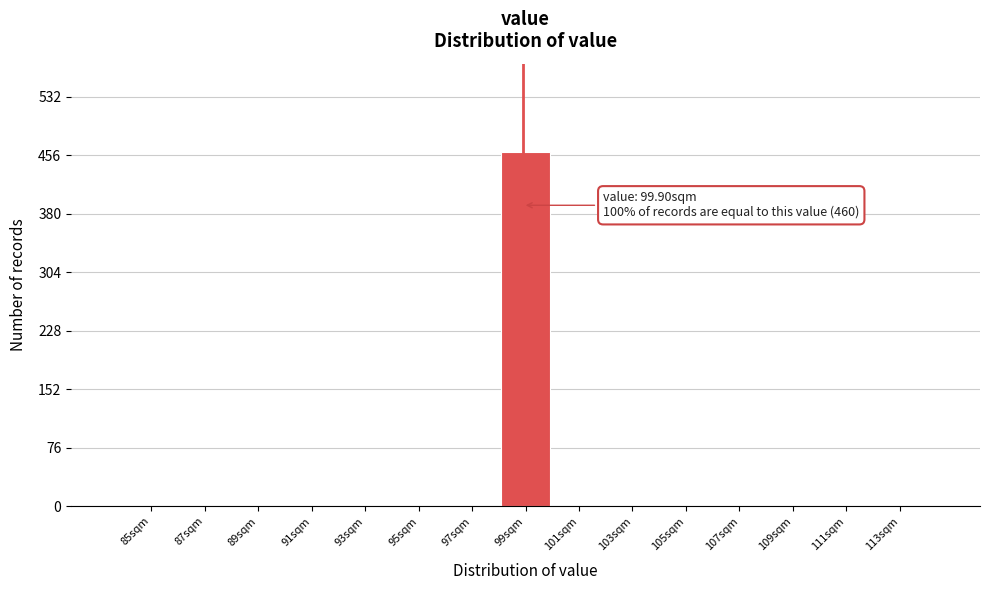

Reading right to left, transcribe all the data shown in this chart.

113sqm=0	111sqm=0	109sqm=0	107sqm=0	105sqm=0	103sqm=0	101sqm=0	99sqm=460	97sqm=0	95sqm=0	93sqm=0	91sqm=0	89sqm=0	87sqm=0	85sqm=0